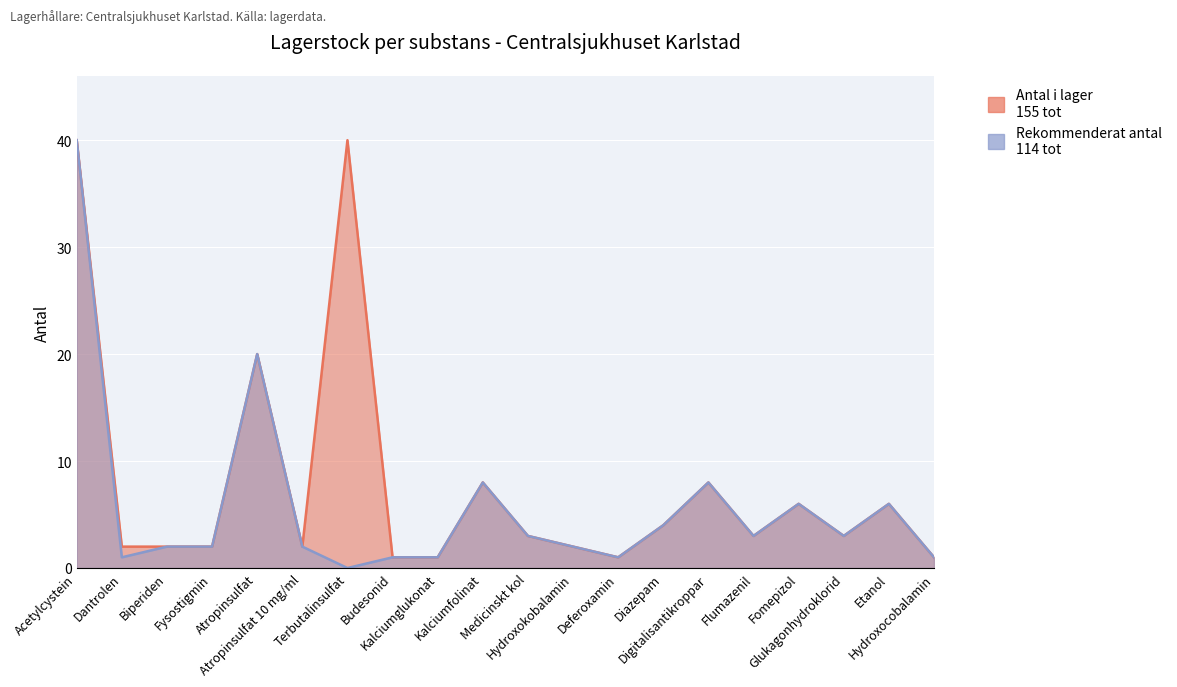

Which category has the lowest value in the Rekommenderat antal series?

Terbutalinsulfat